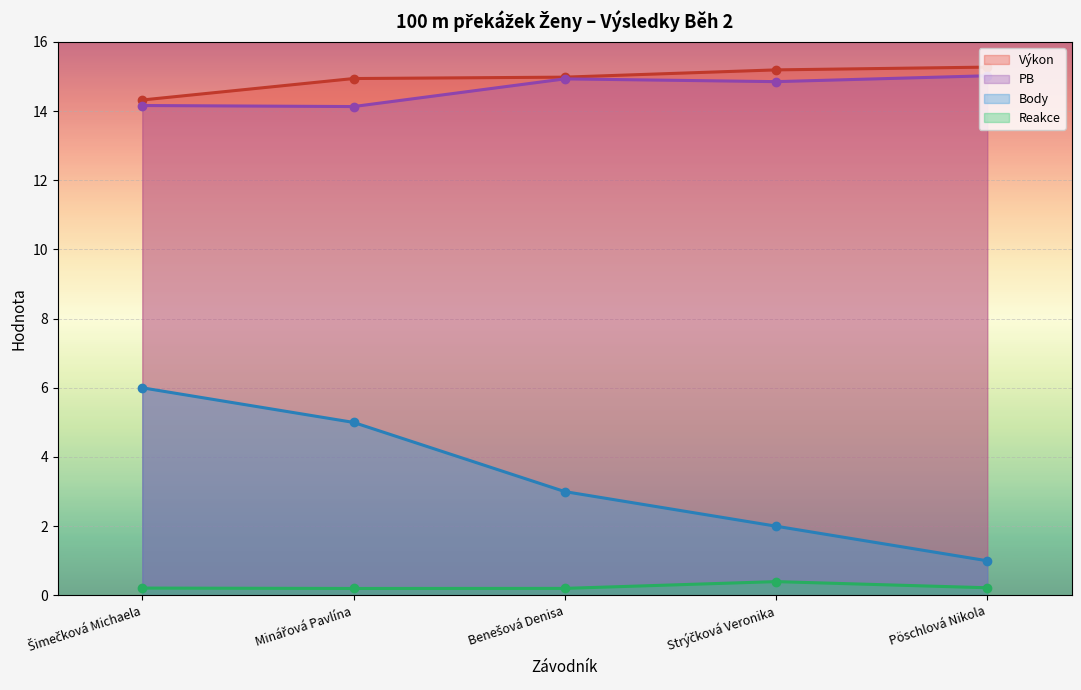

What is the smallest value displayed?

0.2